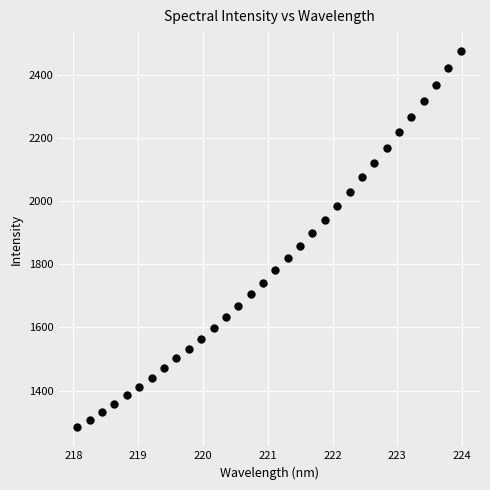

What is the range of Y values (max minus min)?

1191.4